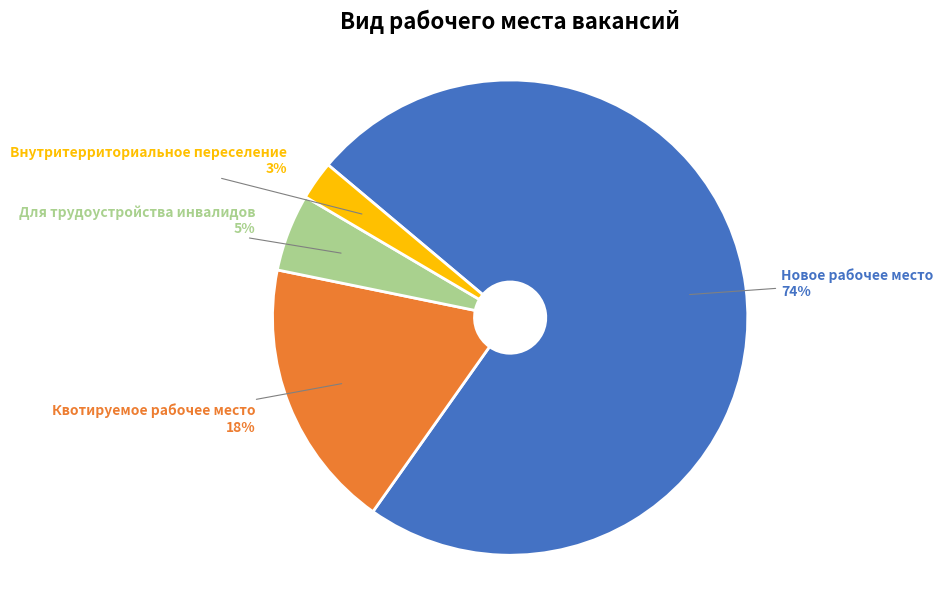

Count the number of slices in the pie.

4